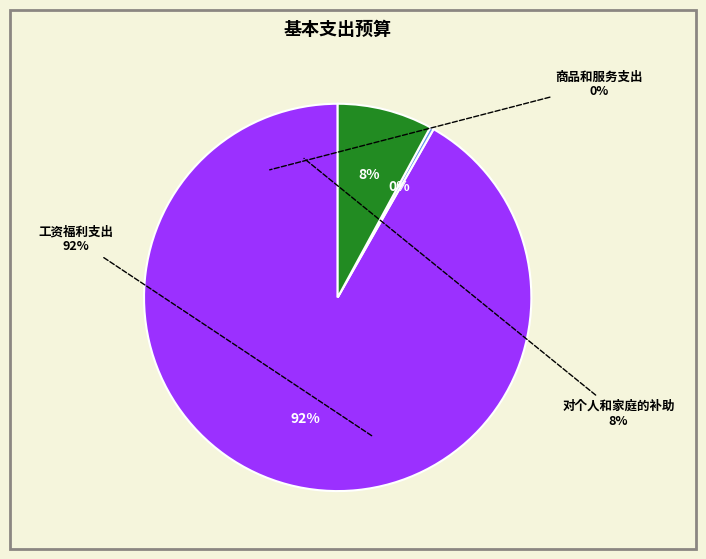

How many segments does this pie chart have?

3